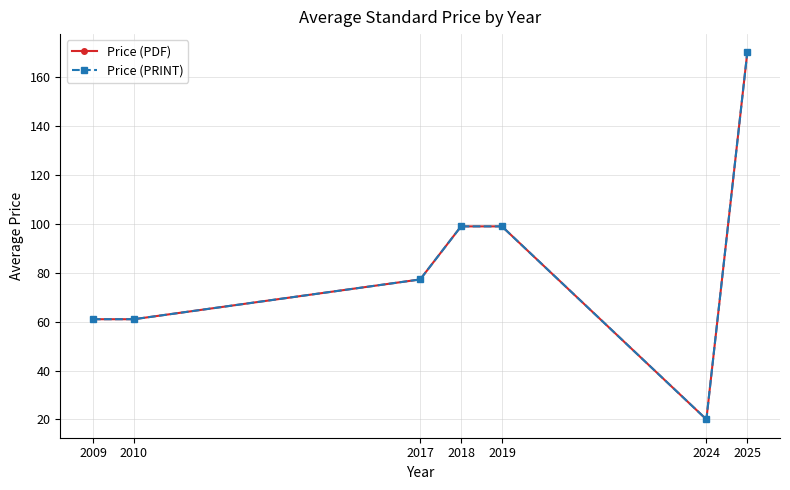

At which category is the sum across all series the highest?

2025